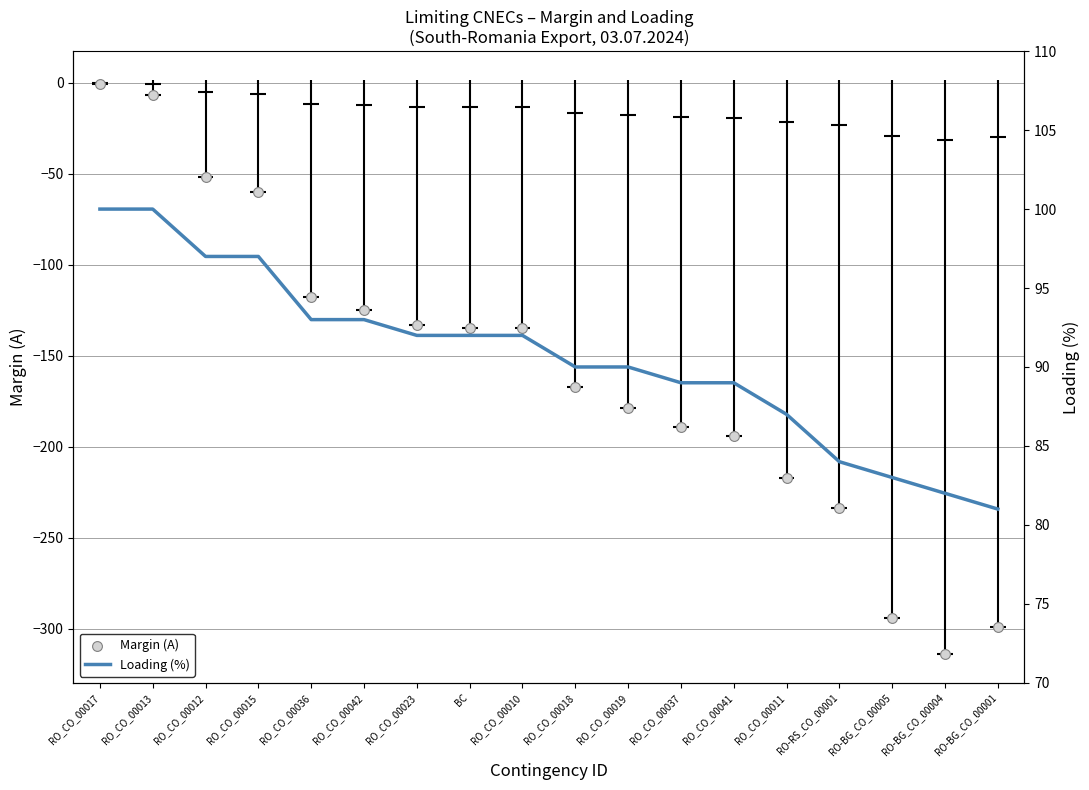

Which series has the largest Y range (max minus min)?

Margin (A)